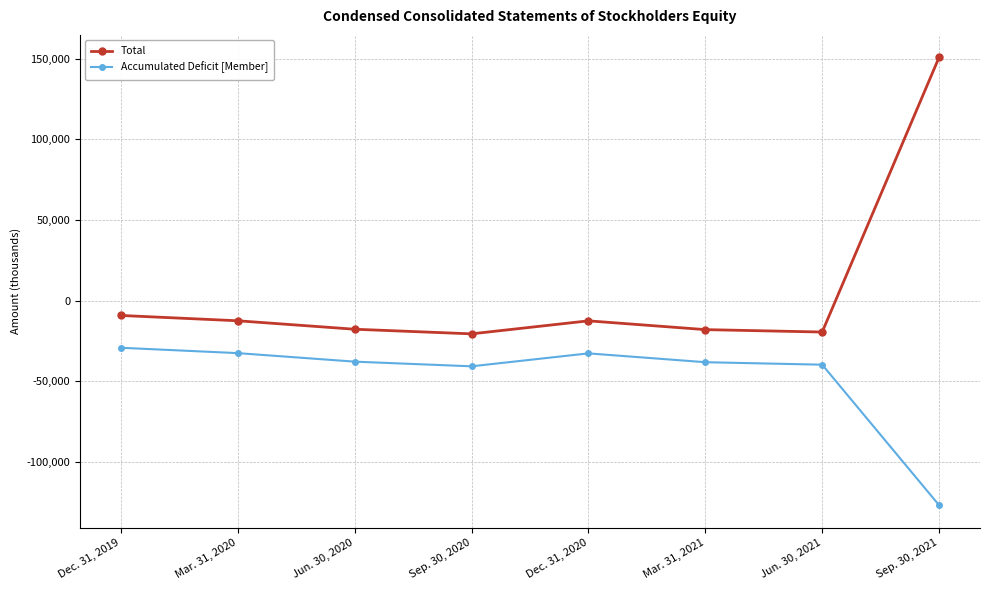

Where does the Total series first go above -12432?

Dec. 31, 2019